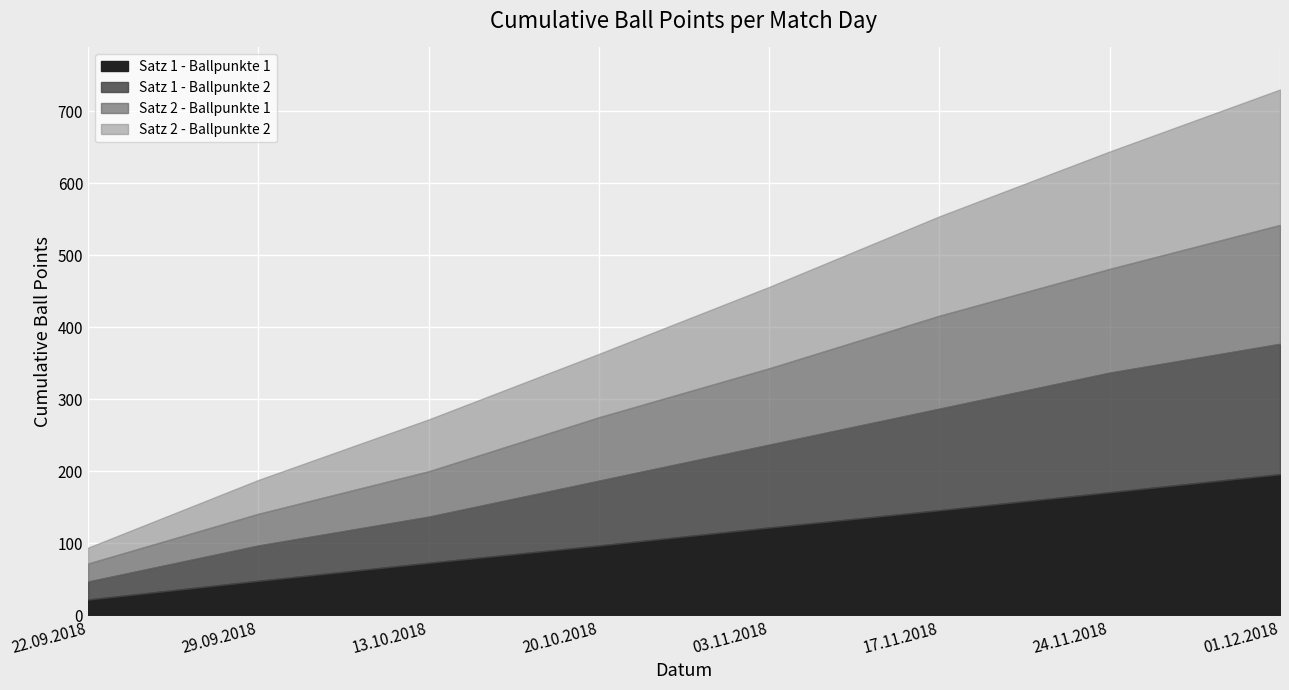

At which category is the sum across all series the highest?

01.12.2018